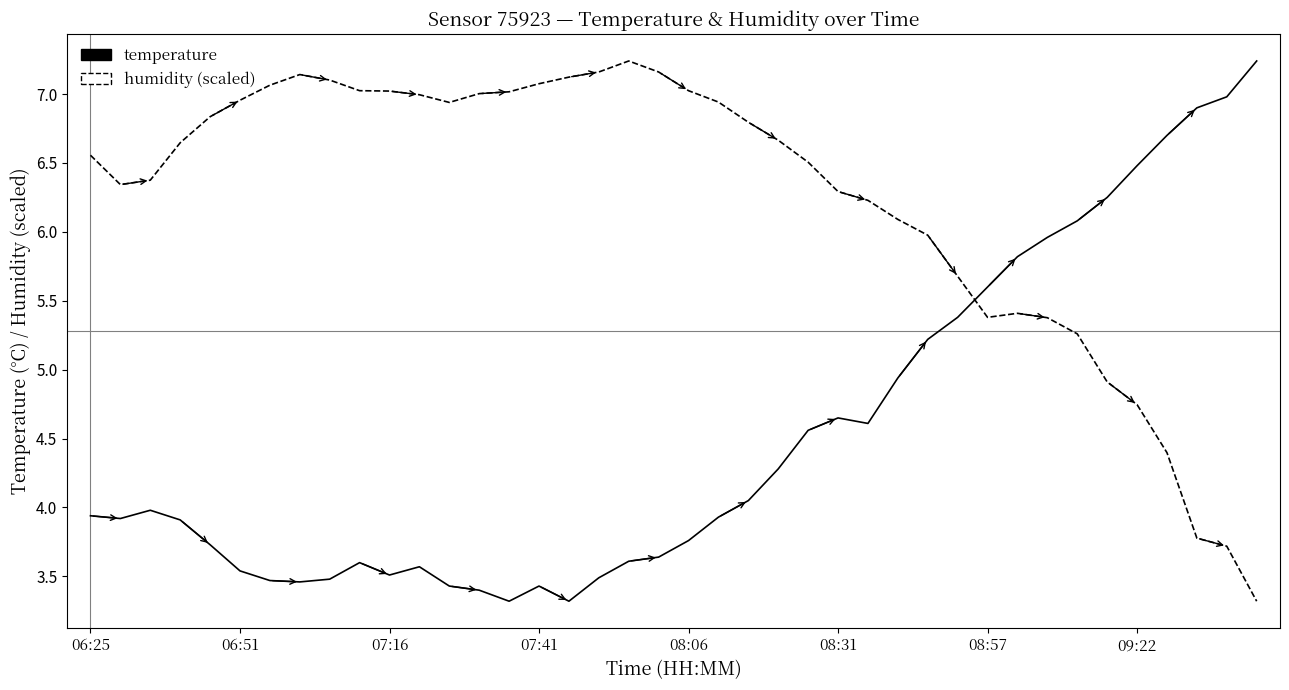

What is the greatest value displayed?

7.2